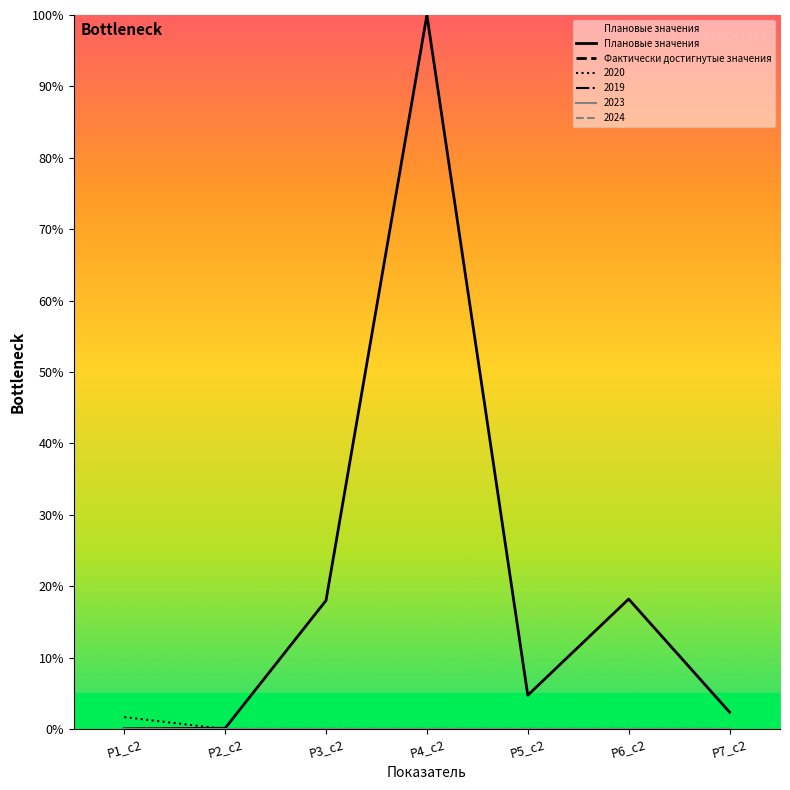

True or false: Плановые значения and Фактически достигнутые значения cross at least once.

False